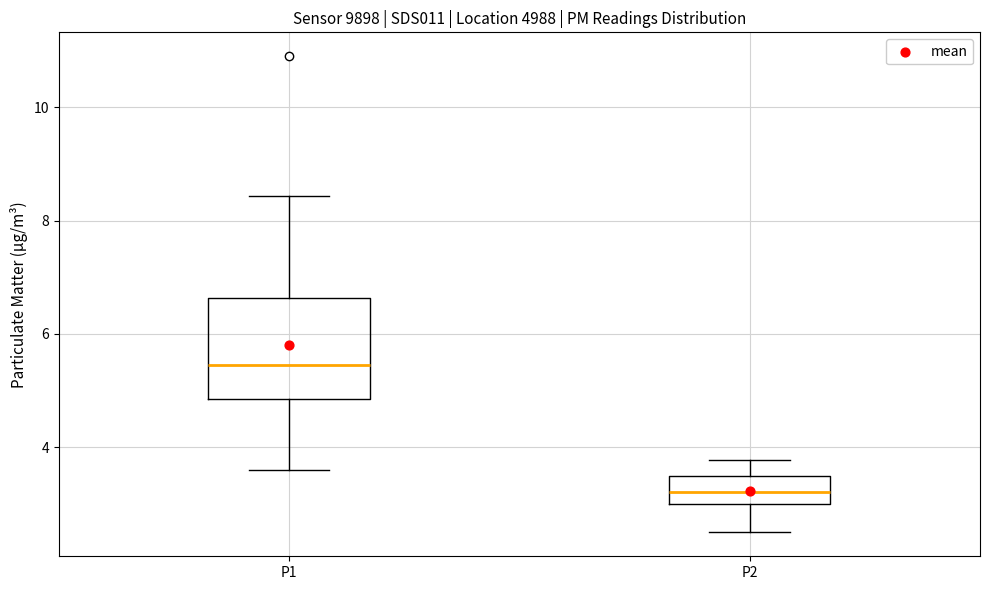

Where does the upper whisker of the box for P2 end on the y-axis? The values are not printed on the chart, so give them approximately, as read against the axis.

3.8